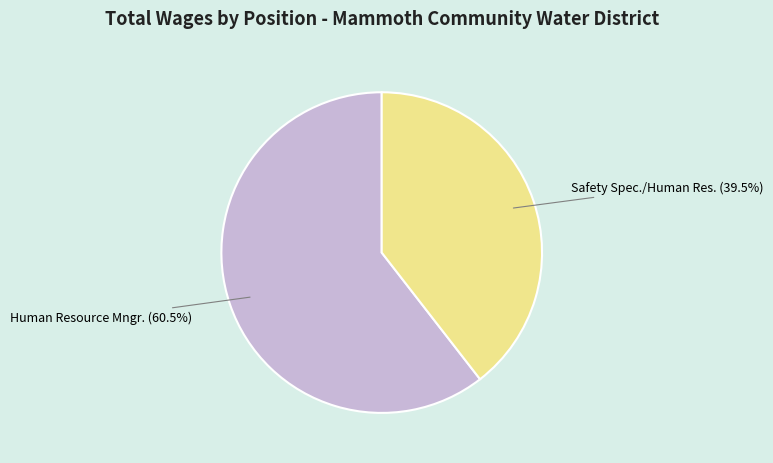

How many segments does this pie chart have?

2